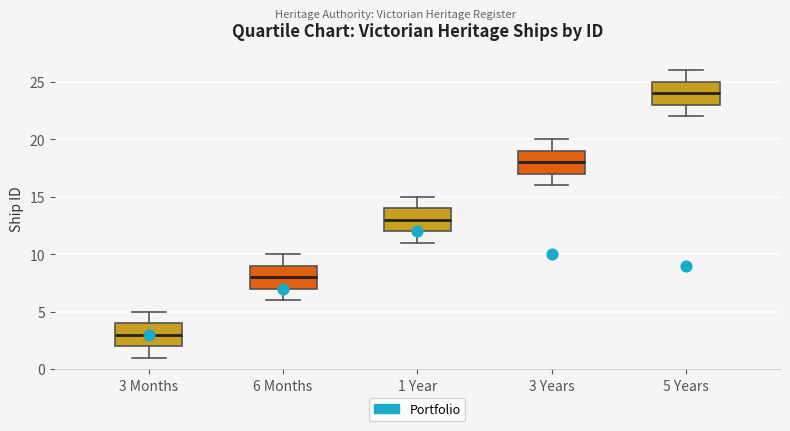

Reading left to right, transcribe this box plot: for each box, give where its median line is, the range the box spans, and where its two whiskers end, as read against the y-axis. The values are not printed on the chart, so give them approximately, as read against the axis.

3 Months: median 3, box 2 to 4, whiskers 1 to 5
6 Months: median 8, box 7 to 9, whiskers 6 to 10
1 Year: median 13, box 12 to 14, whiskers 11 to 15
3 Years: median 18, box 17 to 19, whiskers 16 to 20
5 Years: median 24, box 23 to 25, whiskers 22 to 26